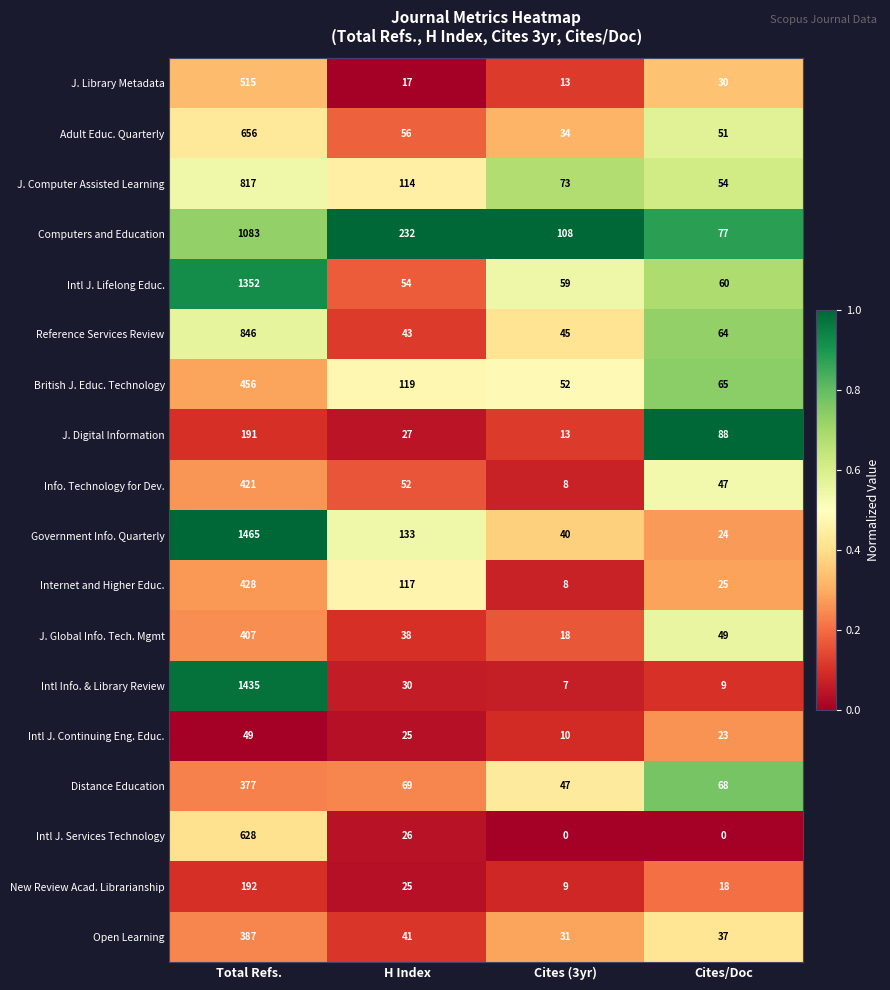

Which label corresponds to the largest value in the chart?

Total Refs.